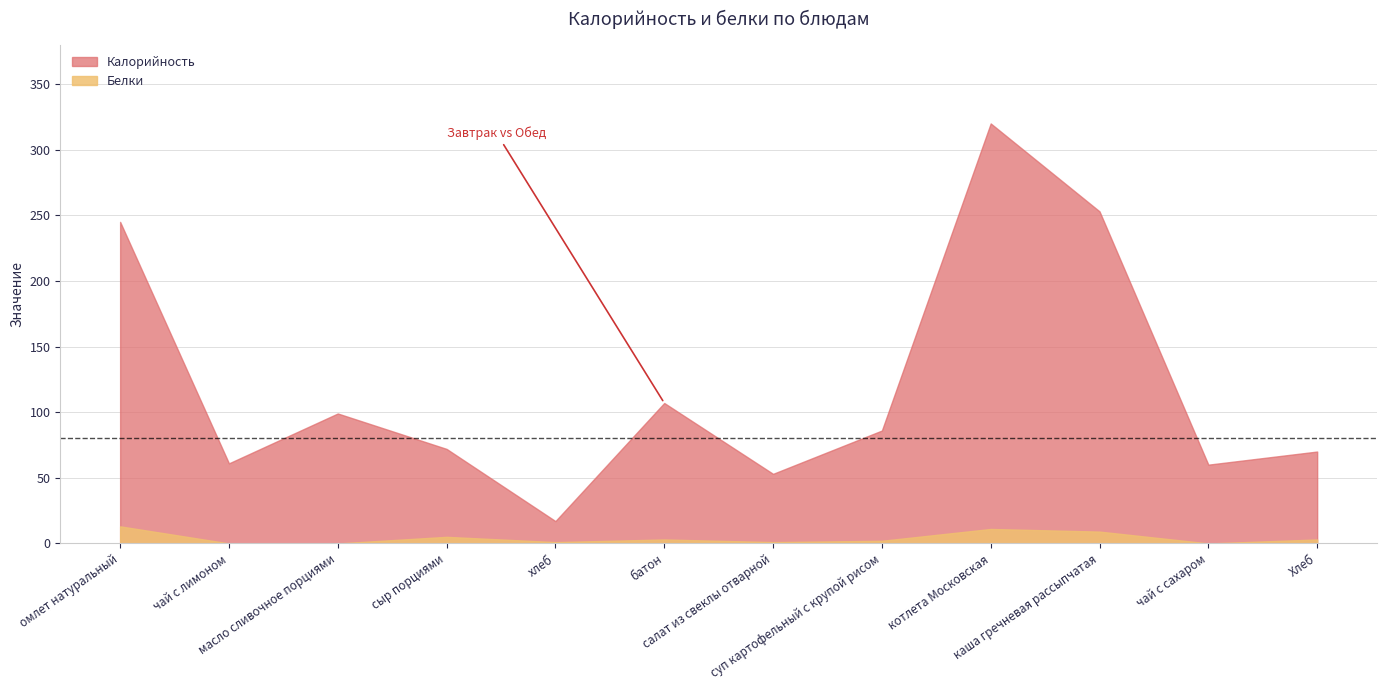

How many positive values does the Белки series have?

9